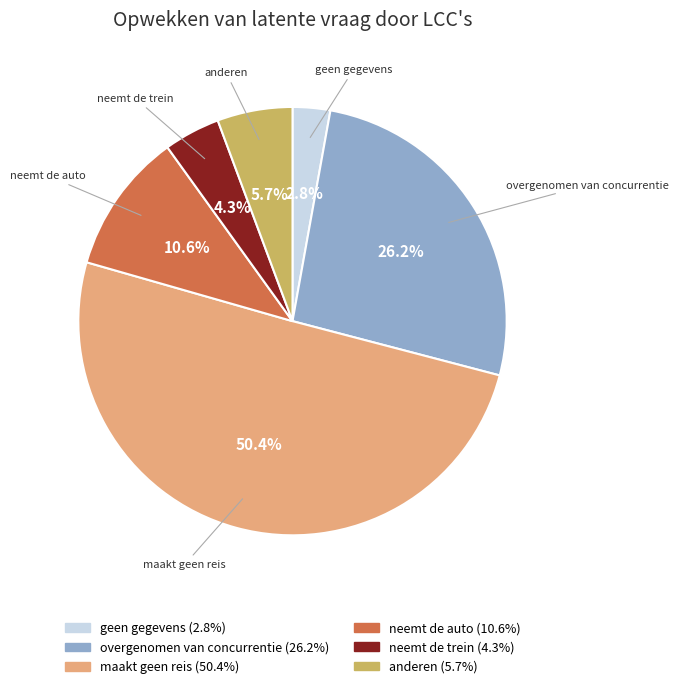

The anderen slice represents 20% of the pie. True or false?

False